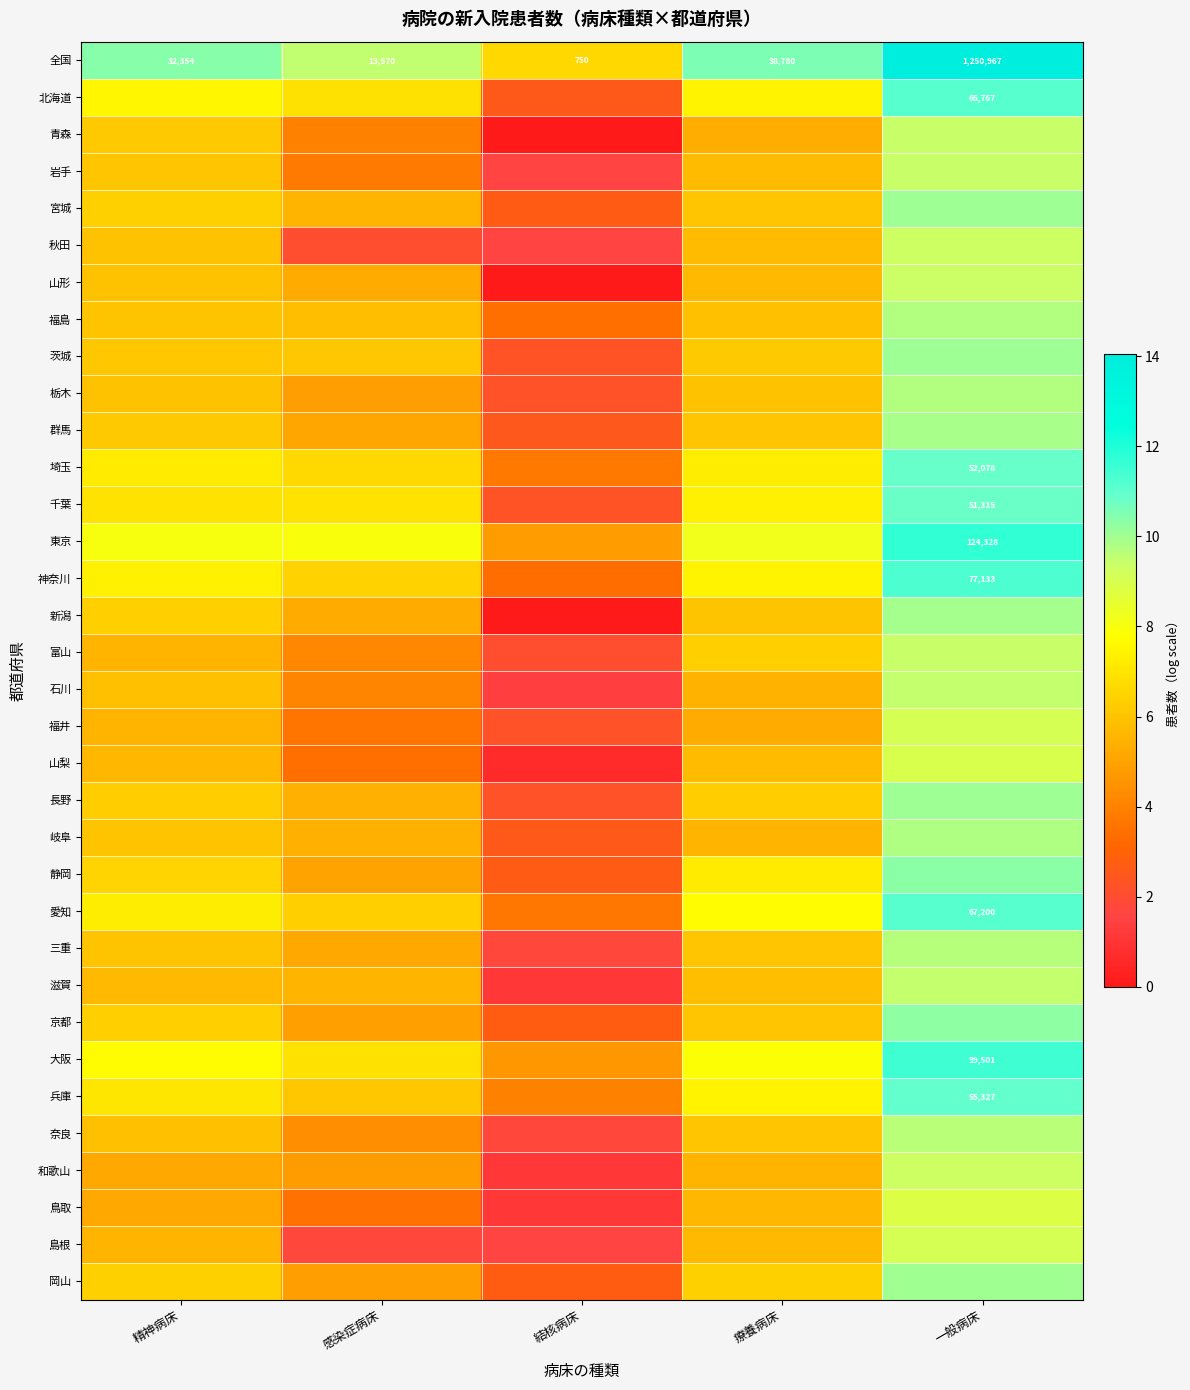

How many values in the 三重 series are below 5?

1